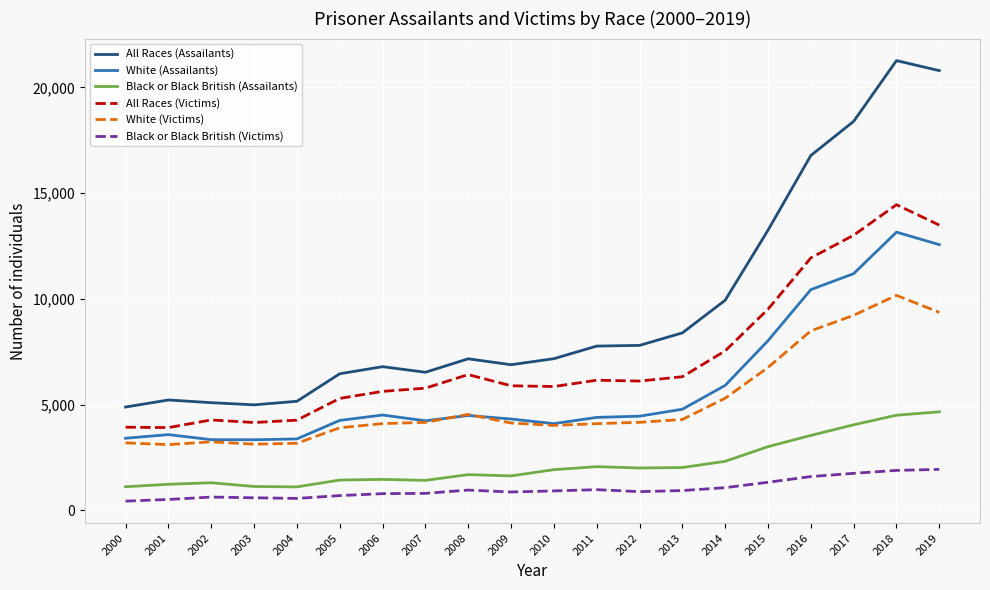

What are all the series names shown in the legend?

All Races (Assailants), White (Assailants), Black or Black British (Assailants), All Races (Victims), White (Victims), Black or Black British (Victims)